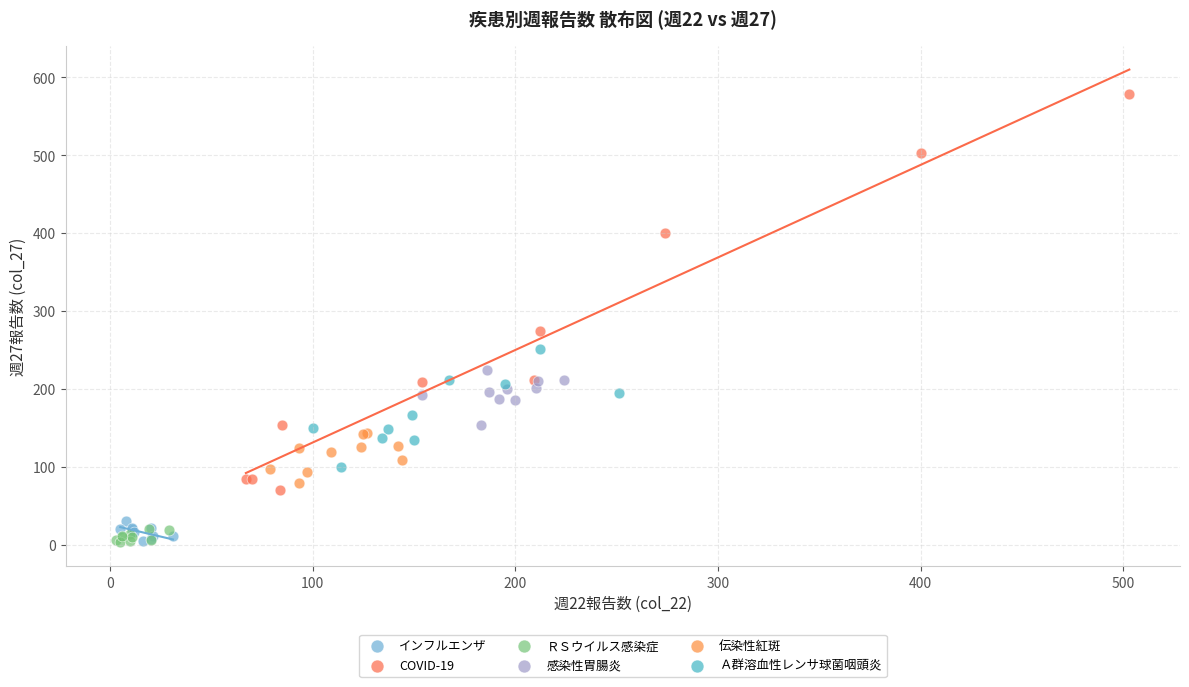

Which series contains the highest Y value?

COVID-19